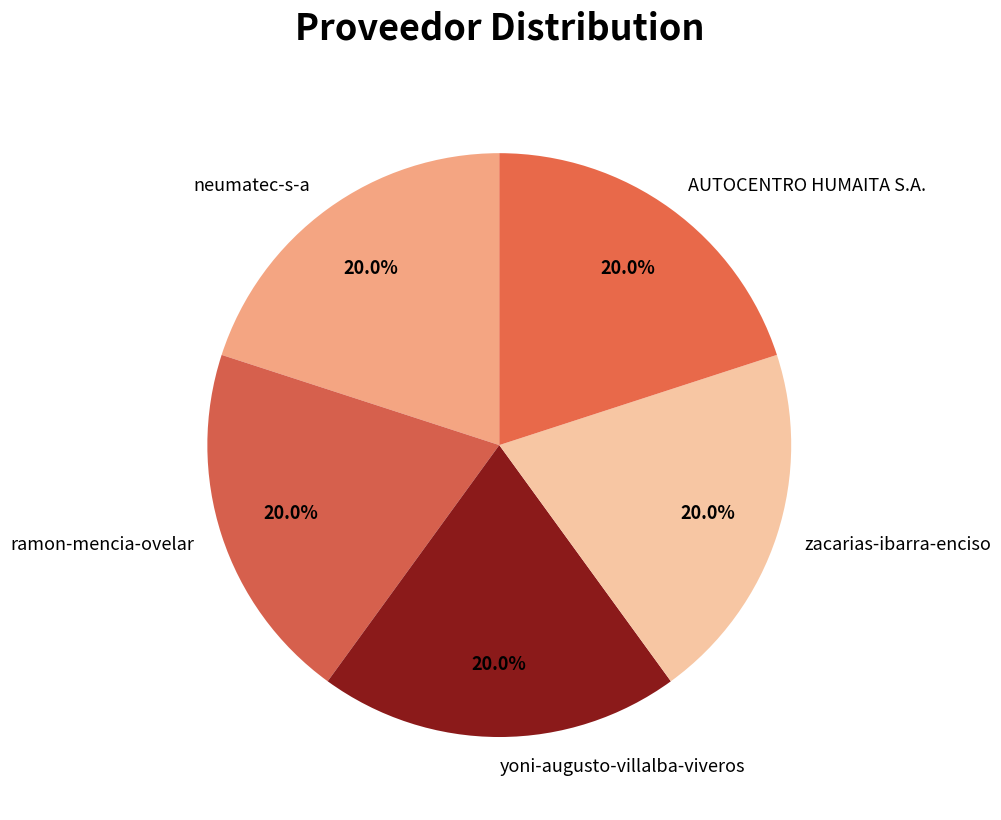

Is there any slice that represents more than half of the pie?

No